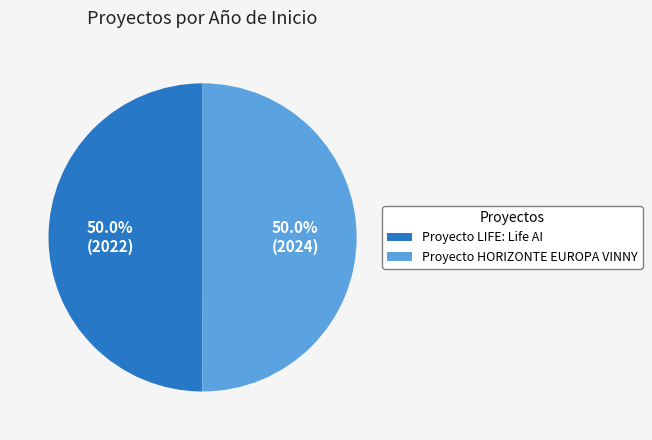

To the nearest percent, what percentage of the pie is Proyecto HORIZONTE EUROPA VINNY?

50%